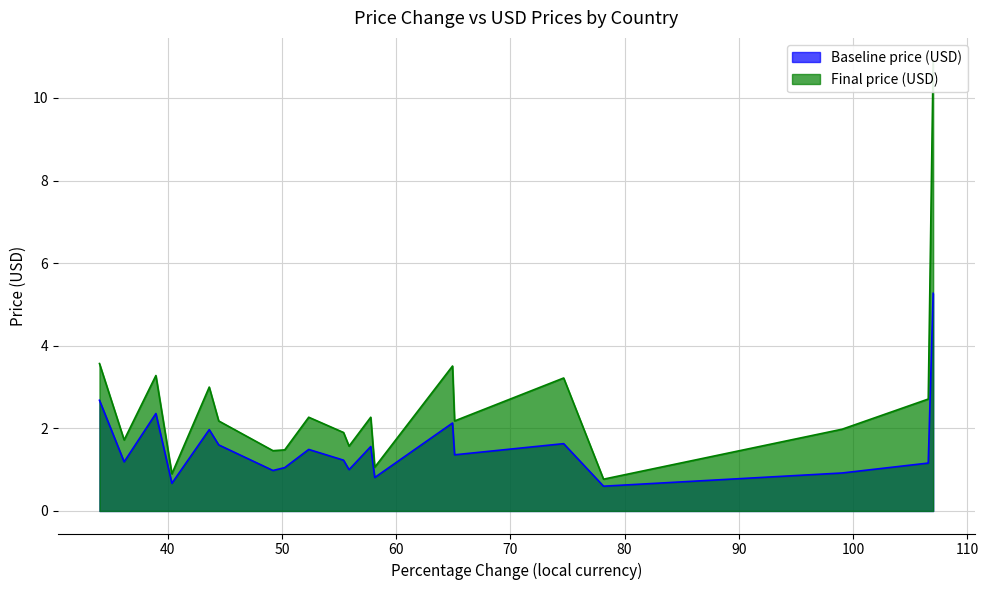

What is the minimum value for Baseline price (USD)?

0.6